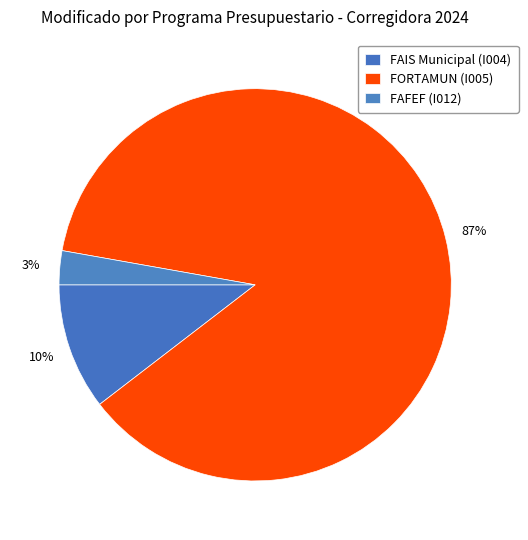

What is the total percentage of FAIS Municipal (I004) and FAFEF (I012)?

13.2%